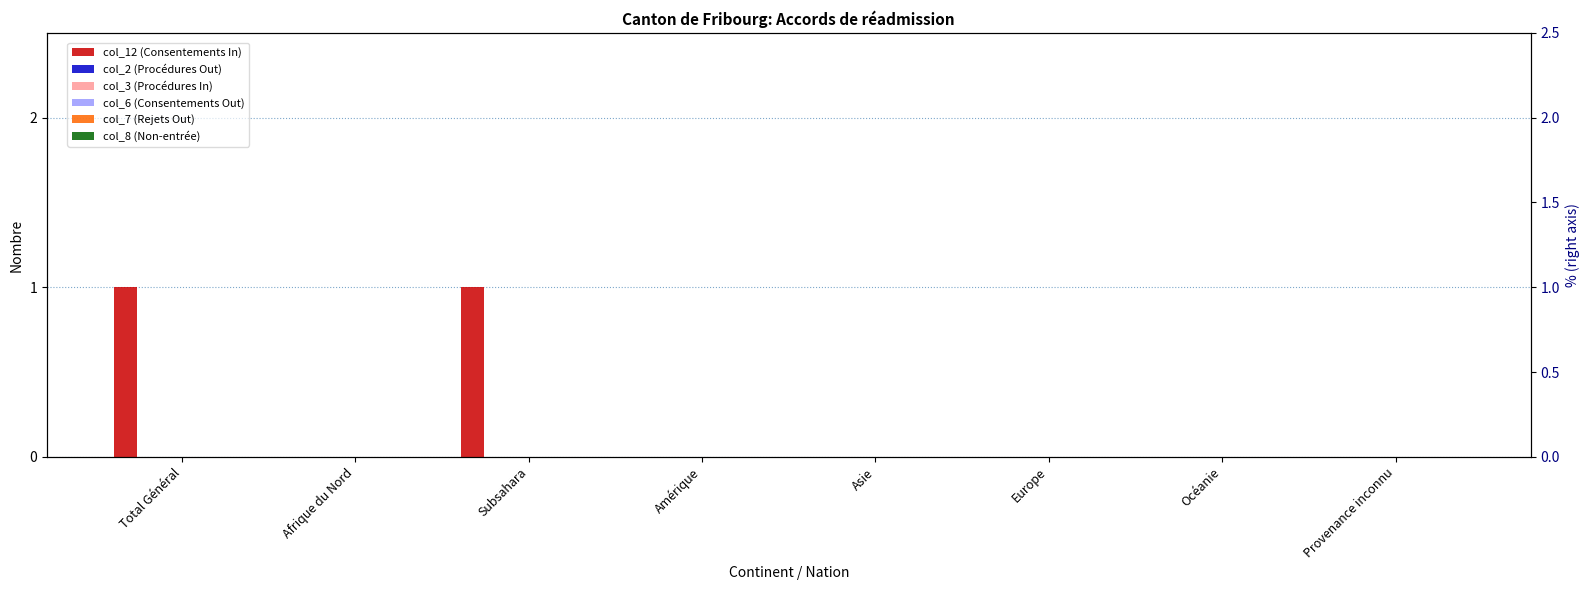

Which series has the largest total across all categories?

col_12 (Consentements In)